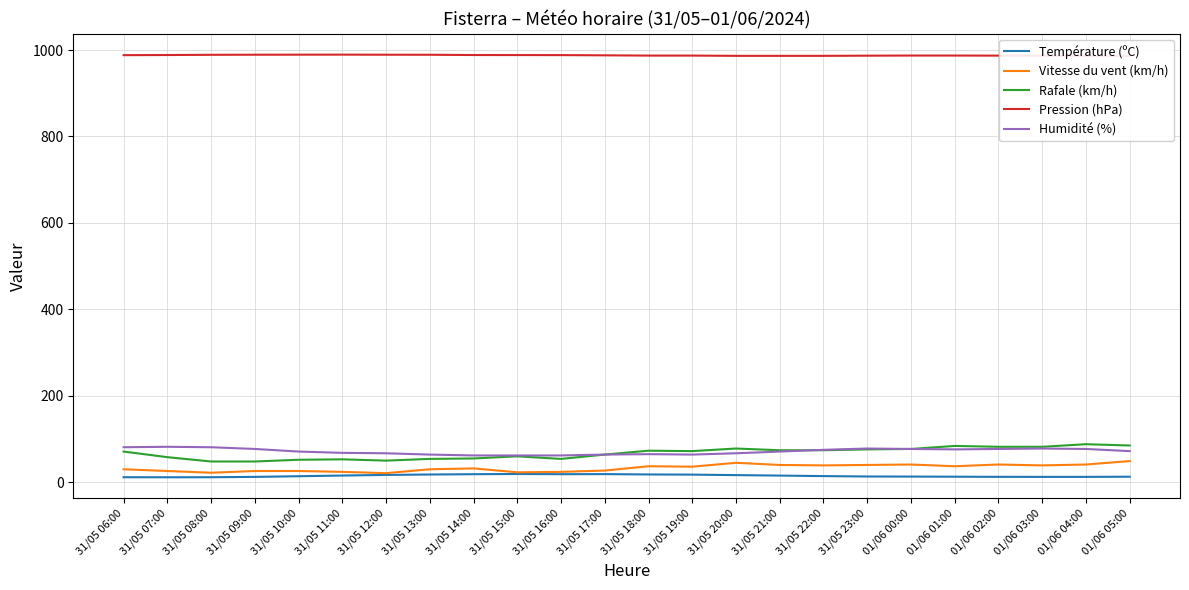

What is the minimum value for Pression (hPa)?

986.2